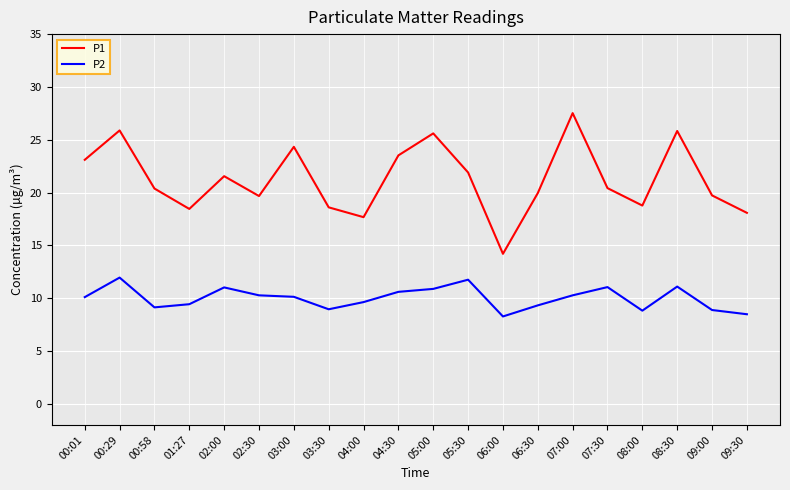

Between 05:30 and 06:00, which series saw the biggest shift?

P1